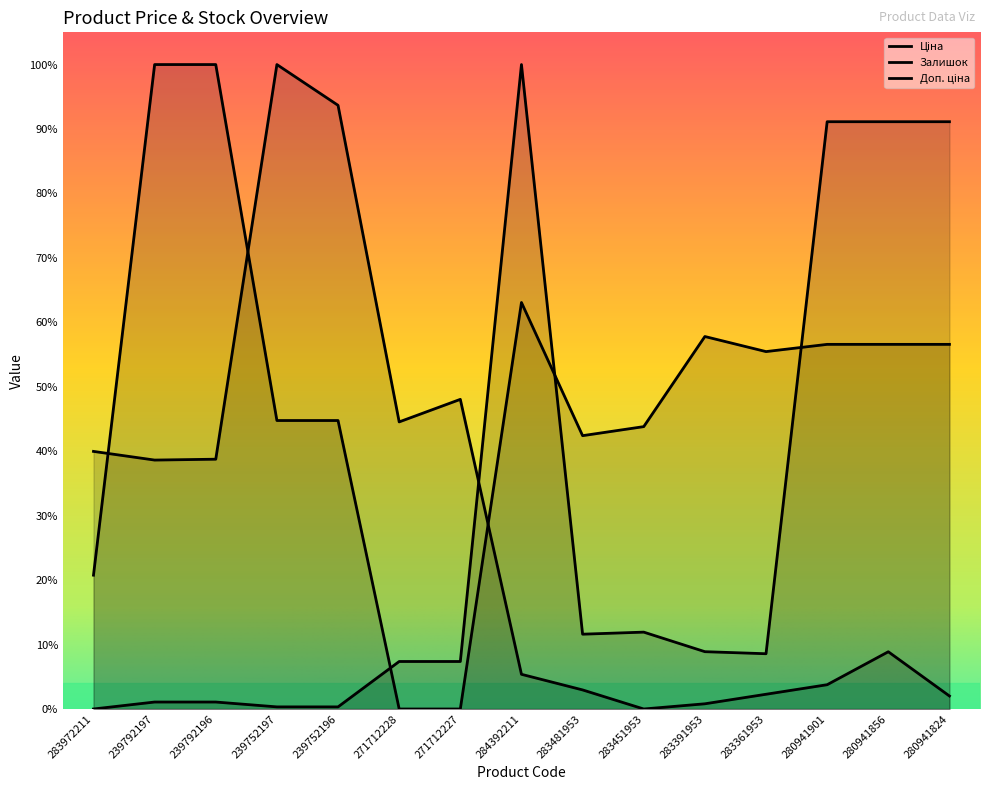

Where do Залишок and Ціна first cross each other?

271712227 and 284392211